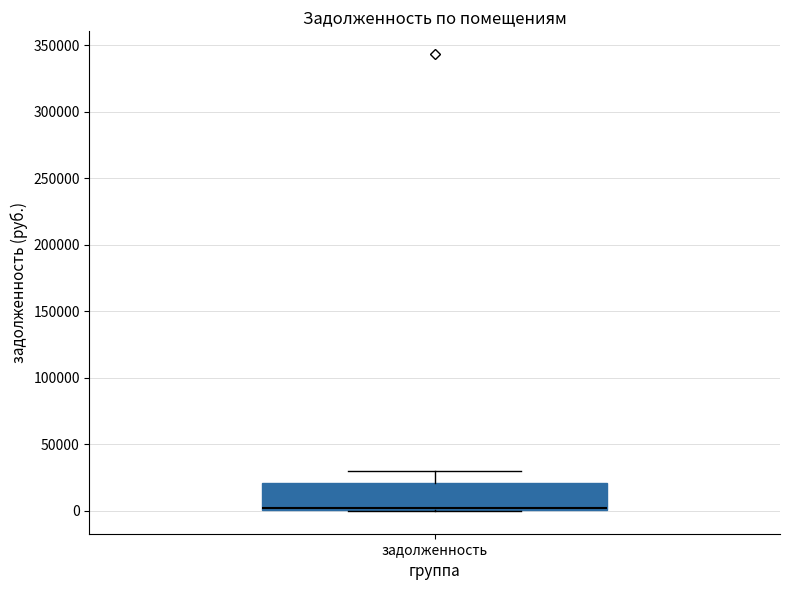

Transcribe this box plot: give where the median line is, the range the box spans, and where the two whiskers end, as read against the y-axis. The values are not printed on the chart, so give them approximately, as read against the axis.

median 0 (just above the box's lower edge), box 0 to 20000, whiskers 0 to 30000